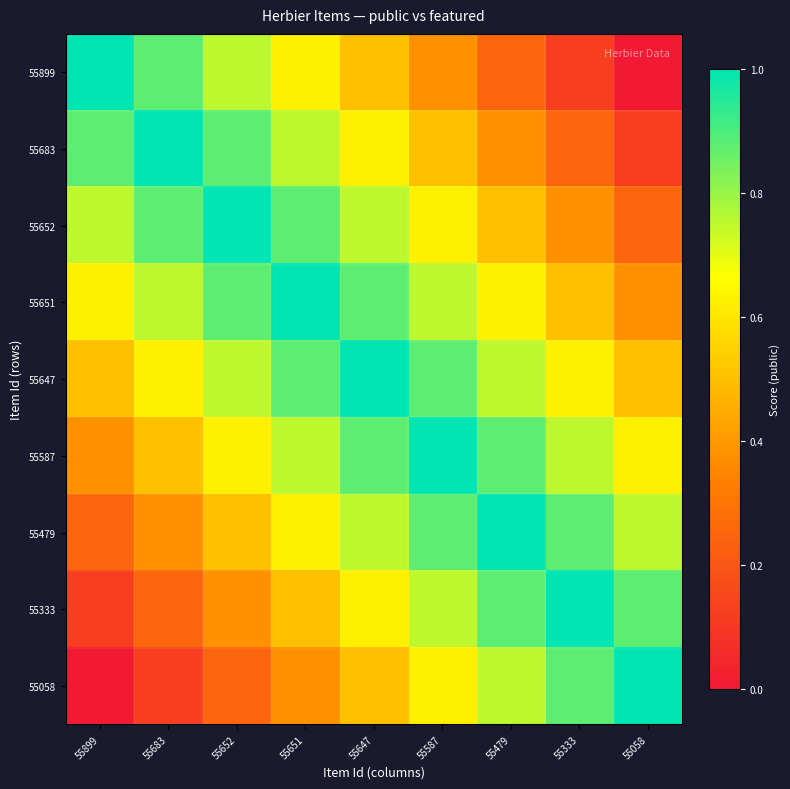

Count the number of categories in the chart.

9